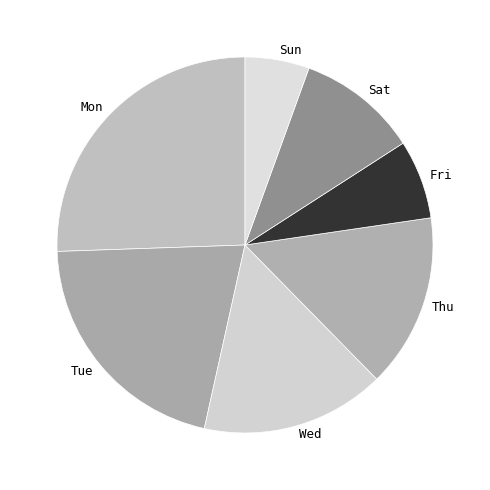

Is it true that Thu is 26% of the pie?

False